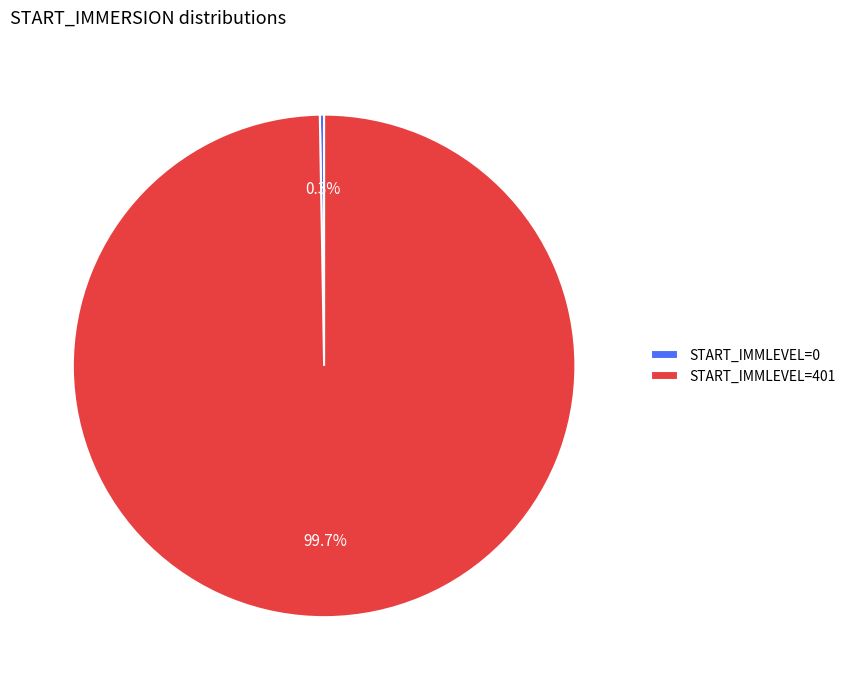

How much of the chart is everything except START_IMMLEVEL=401?

0.3%